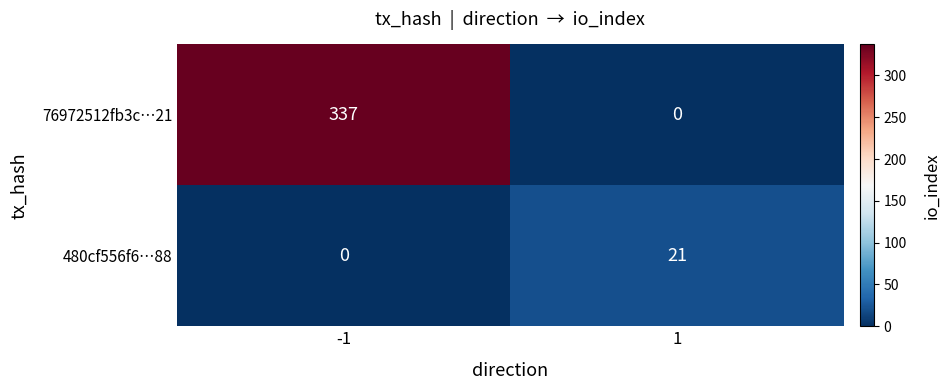

True or false: 76972512fb3c…21 has a value of 227 at 1.

False